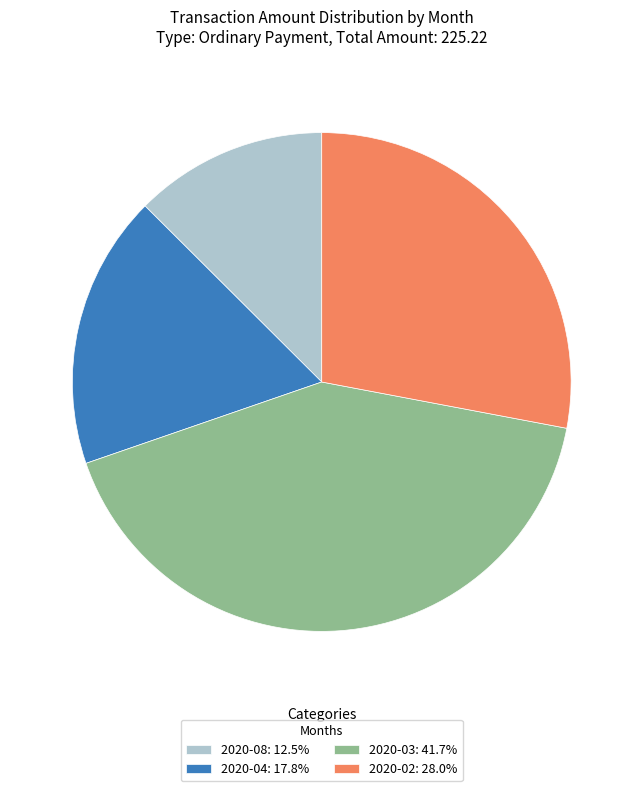

Is the sum of 2020-03: 41.7% and 2020-08: 12.5% greater than half?

Yes